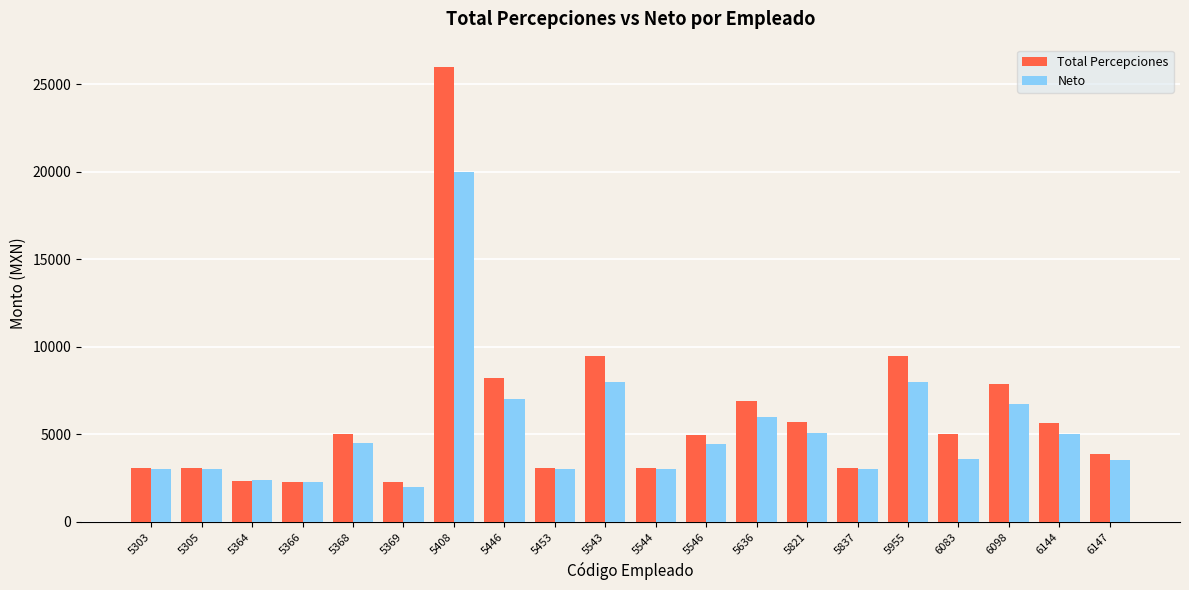

What is the spread (max minus min) of values at 5364?

28.2